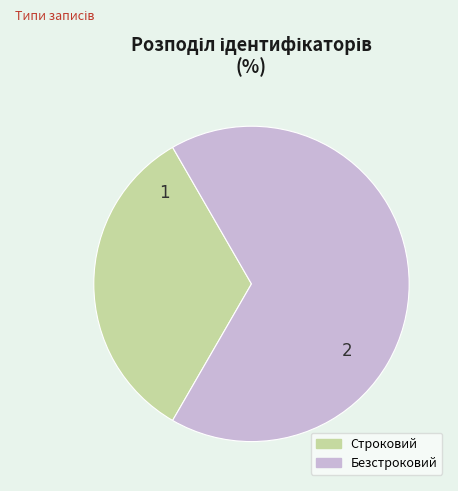

Which slice represents more than half of the pie?

Безстроковий